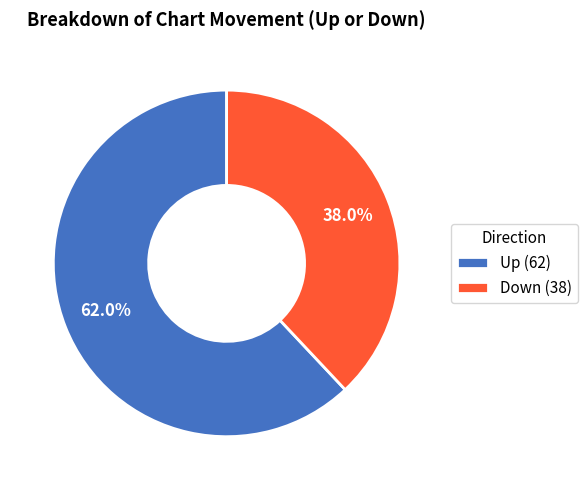

Between Up and Down, which is larger?

Up